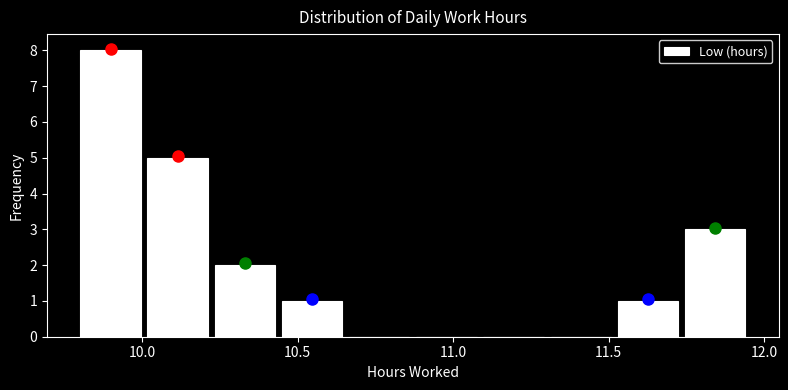

How tall is the bar that spans 10.20 to 10.45 on the x-axis? Neither the bar edges nor the heights are printed on the chart, so give them approximately, as read against the axes.

2